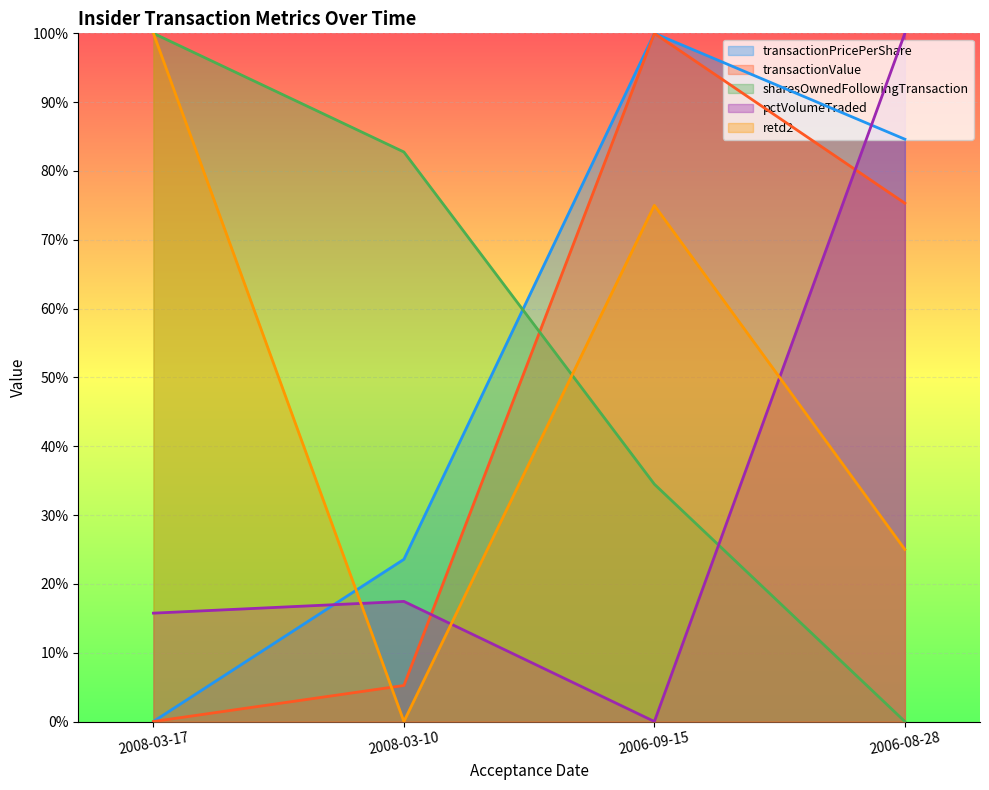

What is the difference between the pctVolumeTraded values at 2006-09-15 and 2008-03-10?

0.2